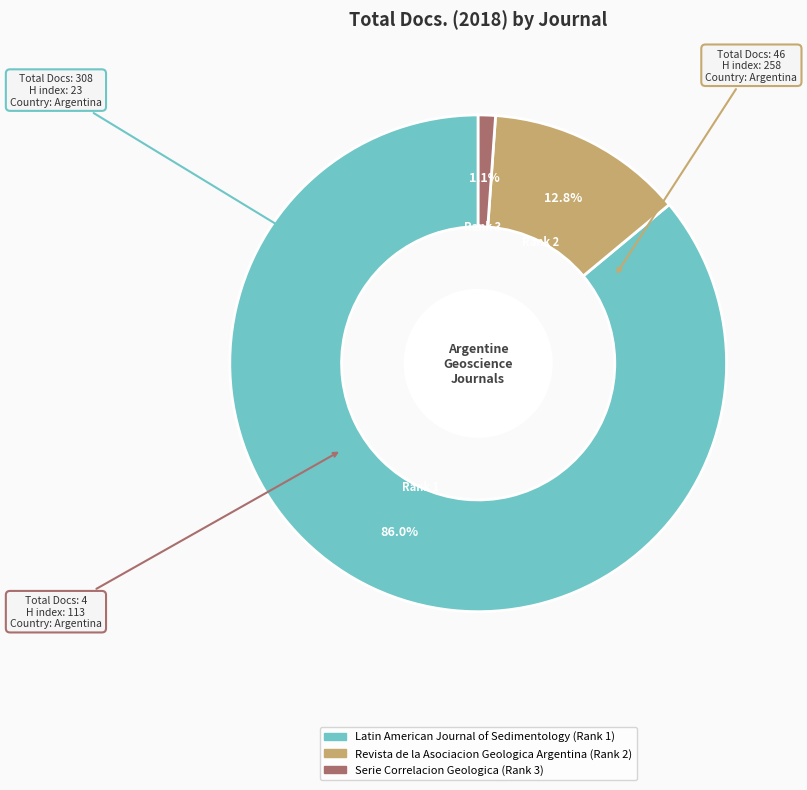

Is there any slice that represents more than half of the pie?

Yes